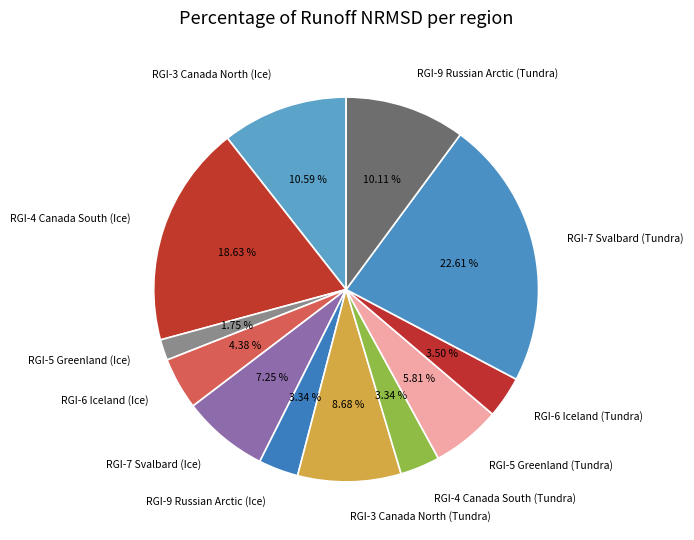

What percentage is the RGI-5 Greenland (Tundra) slice, to the nearest percent?

6%